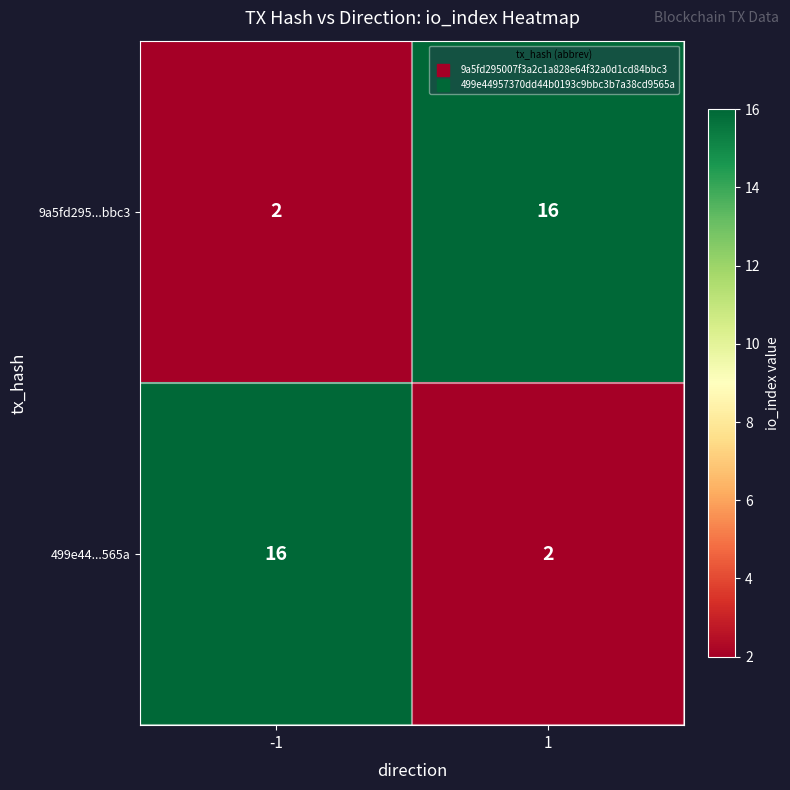

What is the difference between the highest and lowest values at 1?

14